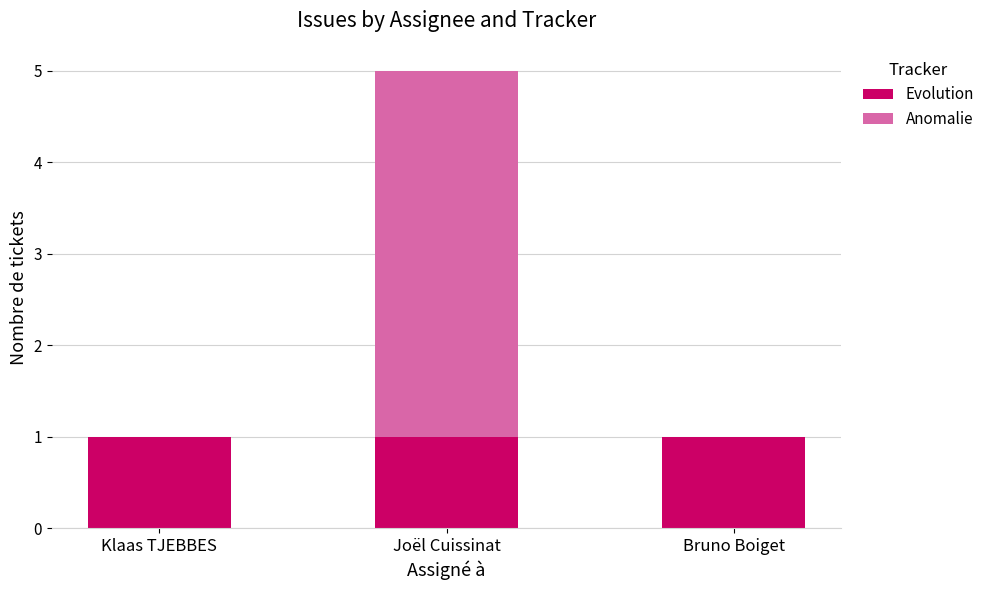

The Evolution series shows 1 at Joël Cuissinat. True or false?

True